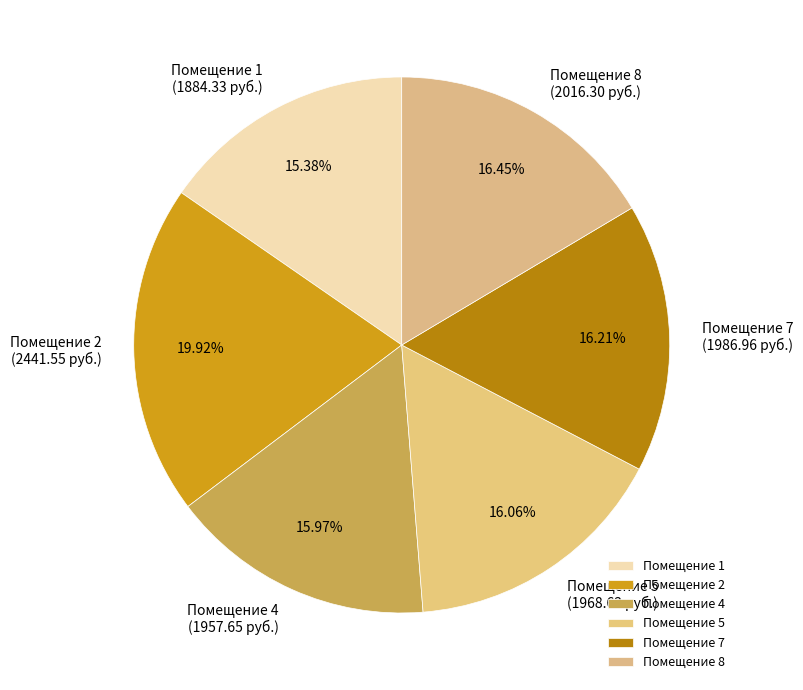

Does any single category account for the majority?

No